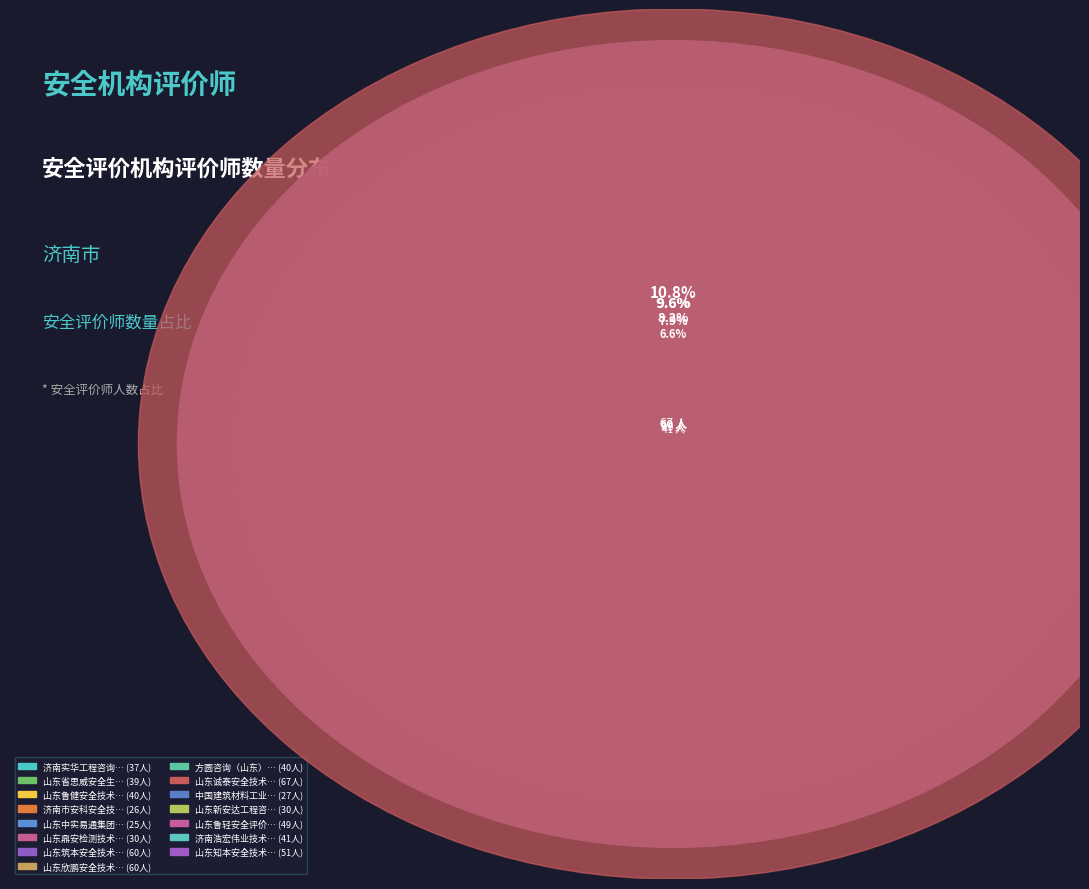

Which has a higher value, 山东知本安全技术有限公司 or 济南市安科安全技术中心有限公司?

山东知本安全技术有限公司